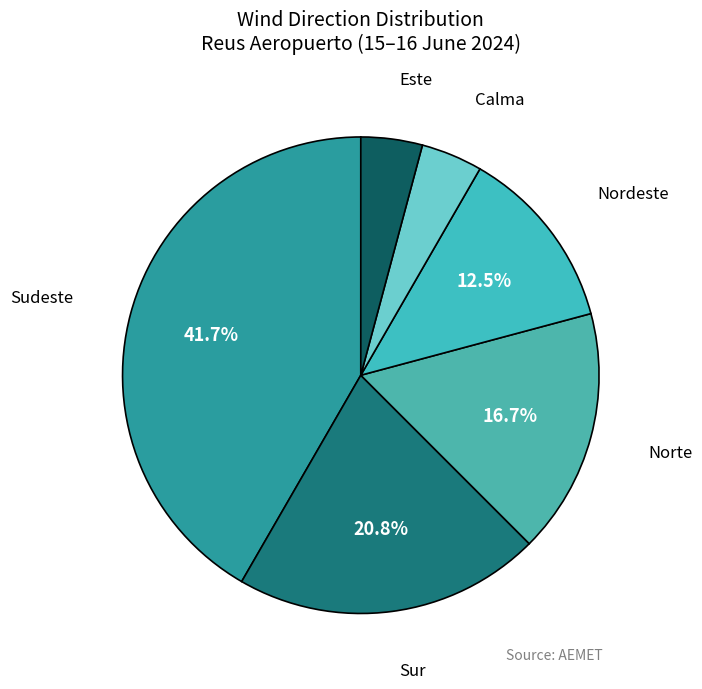

To the nearest percent, what is the difference between the Nordeste and Sudeste slice percentages?

29%